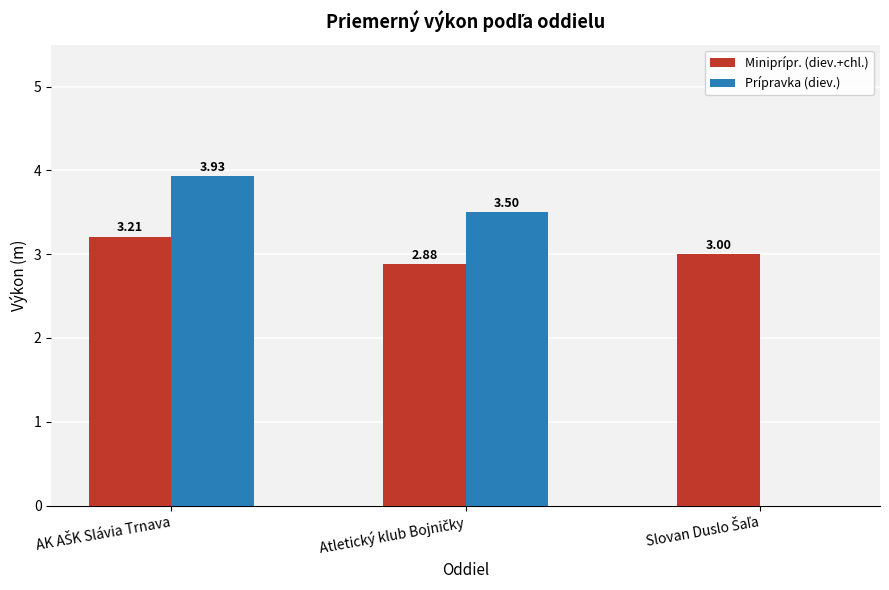

What is the sum of all Miniprípr. (diev.+chl.) values?

9.1